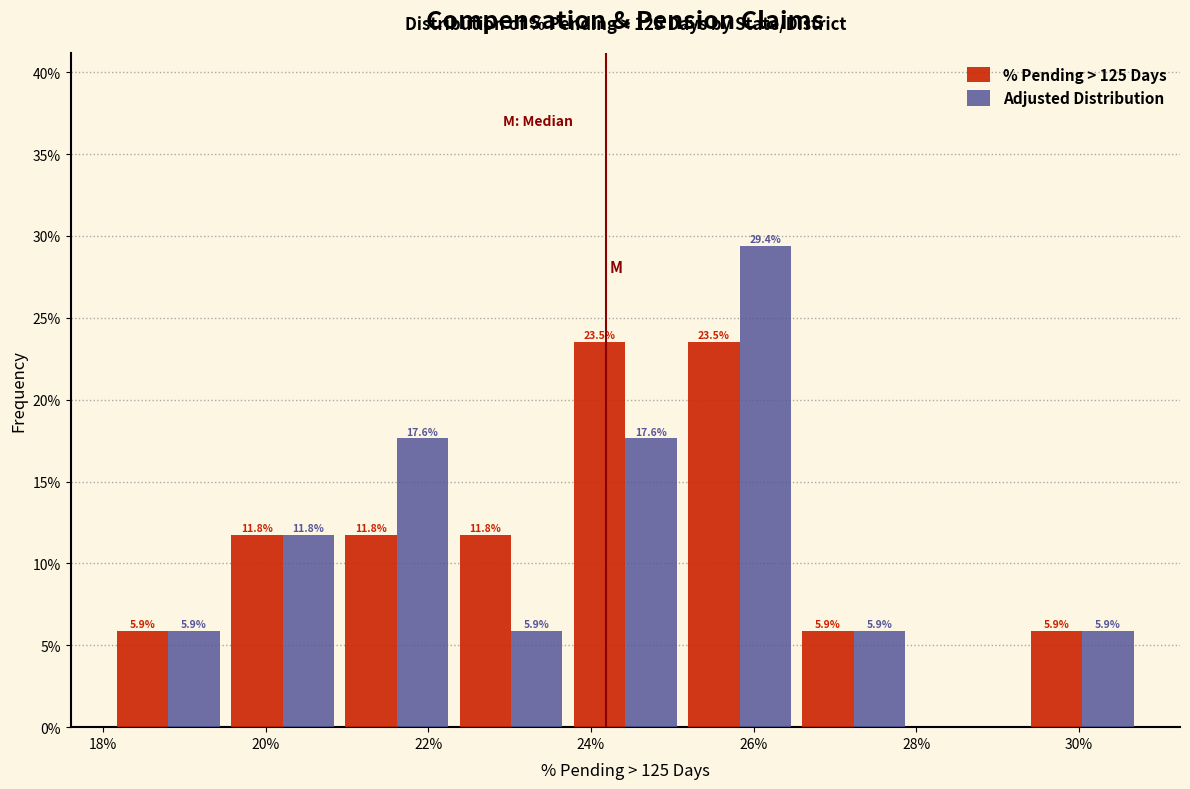

In the Adjusted Distribution series, which range on the x-axis has the tallest bar?

25.2 to 26.6